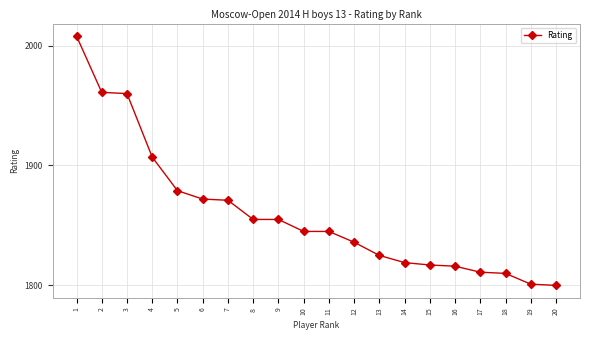

What is the difference between the maximum and minimum values?

208